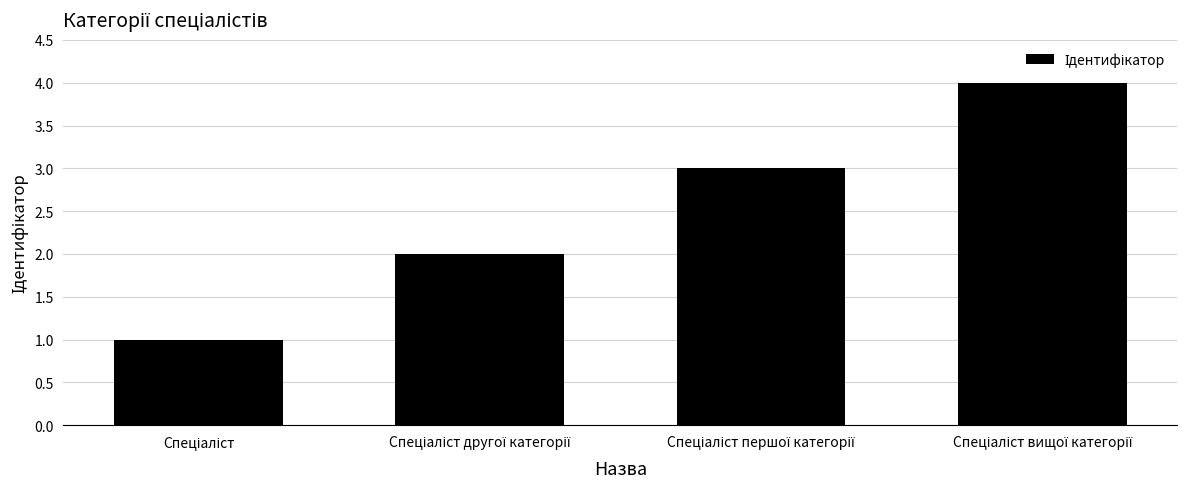

What is the maximum value shown in the chart?

4